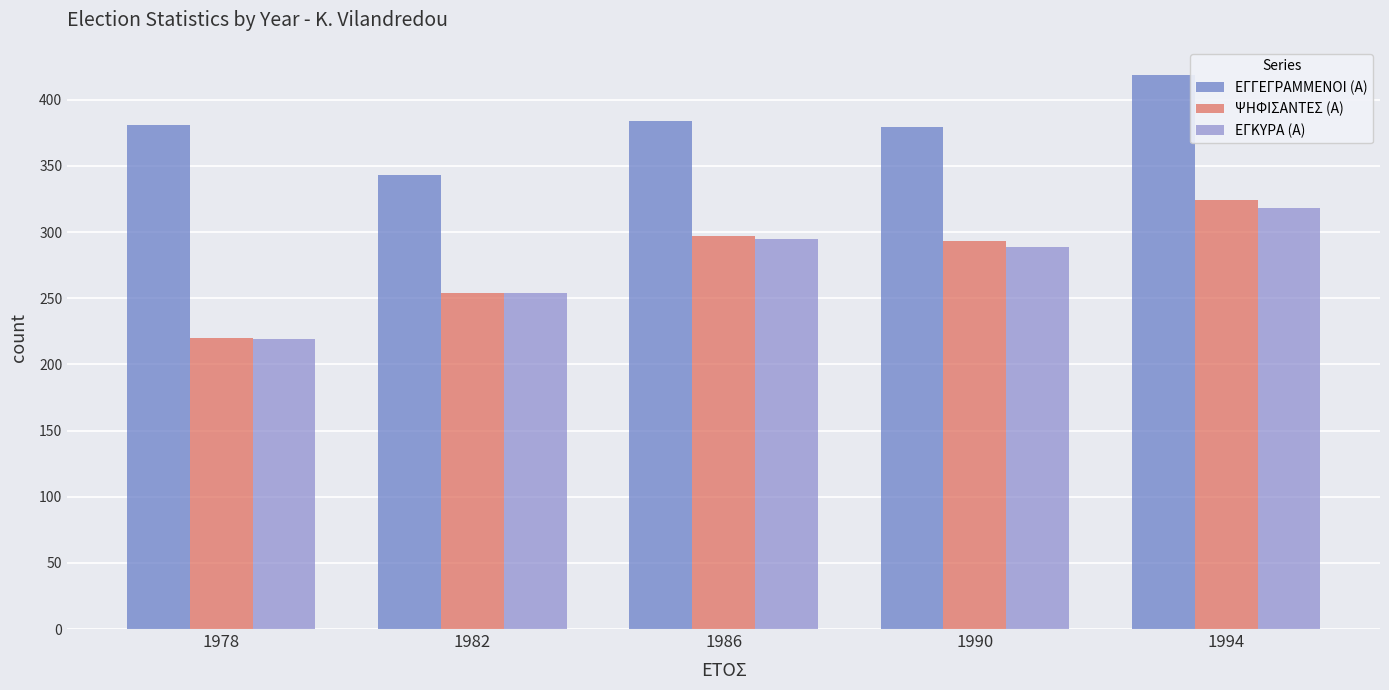

Is the value of ΨΗΦΙΣΑΝΤΕΣ (Α) at 1986 greater than the value of ΕΓΚΥΡΑ (Α) at 1978?

Yes